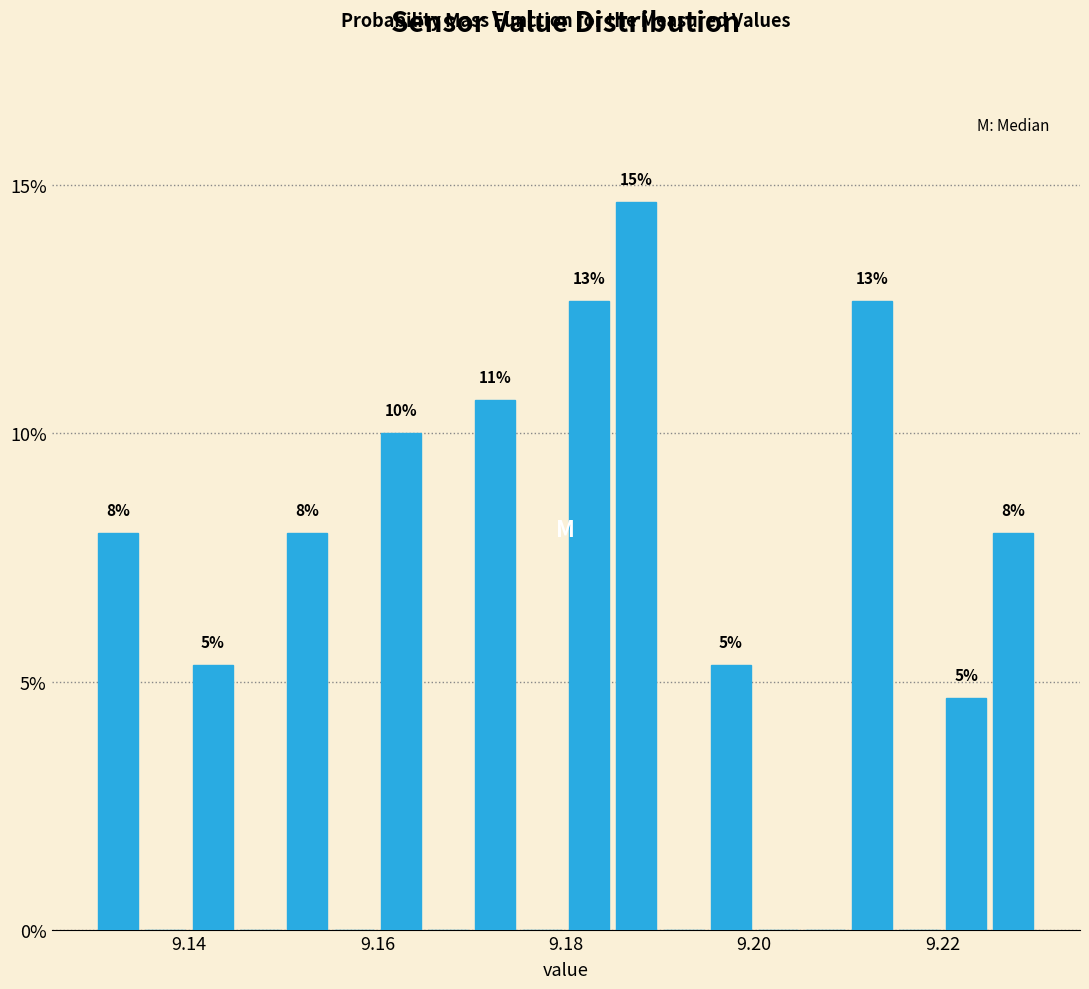

Read against the x-axis, roughly where is the centre of the tallest bar?

9.188